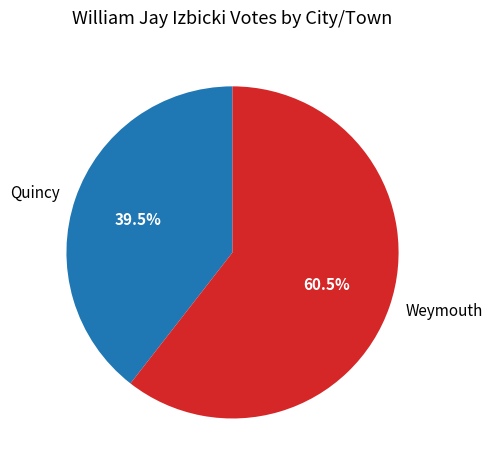

Which slice is the largest?

Weymouth